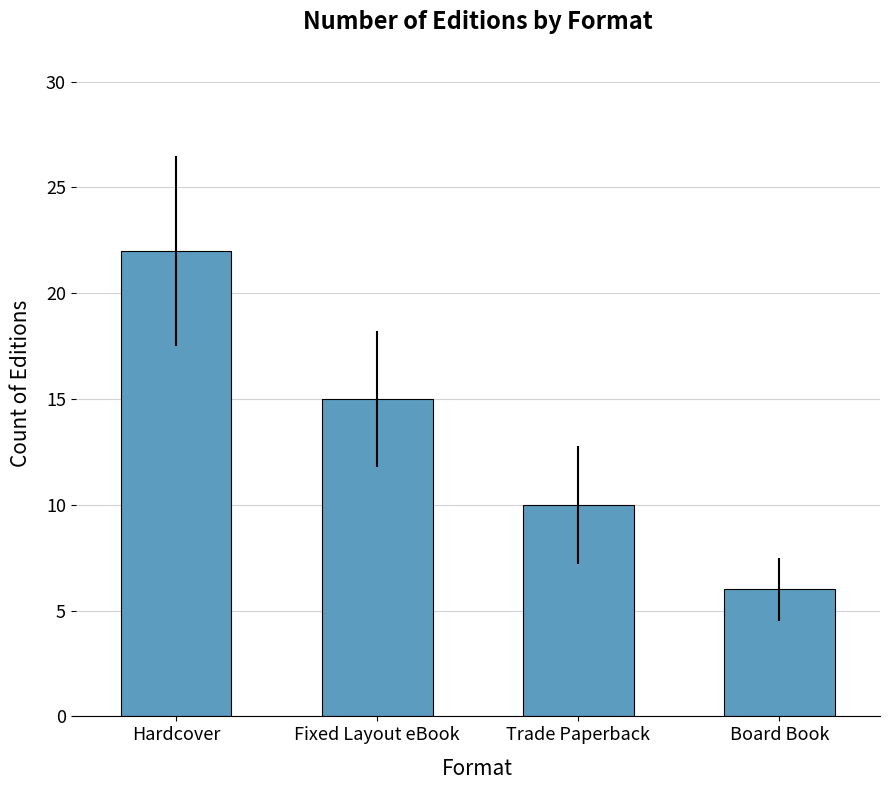

What position from the left is Trade Paperback?

3